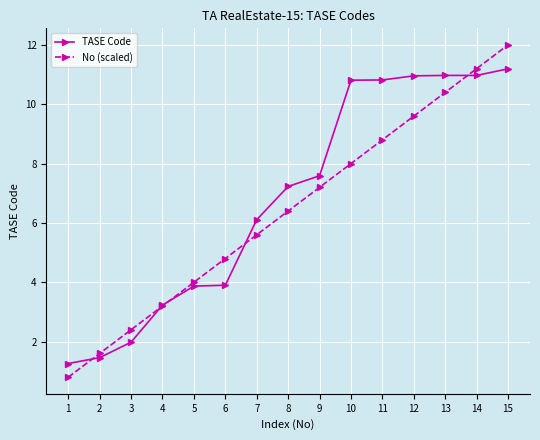

What is the total value across all series at 9?

14.8